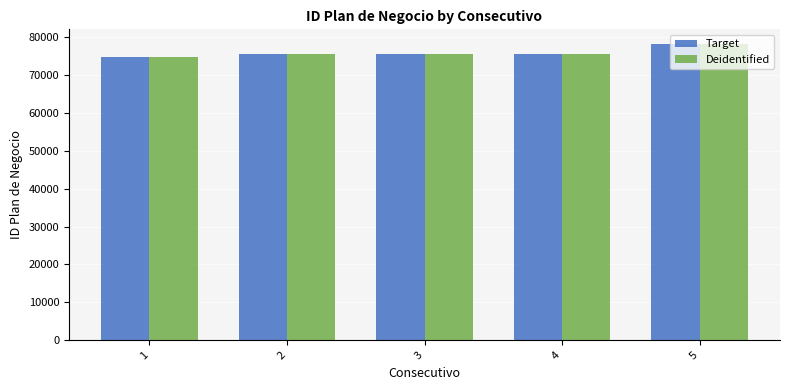

How many values in the Deidentified series are below 75494?

2